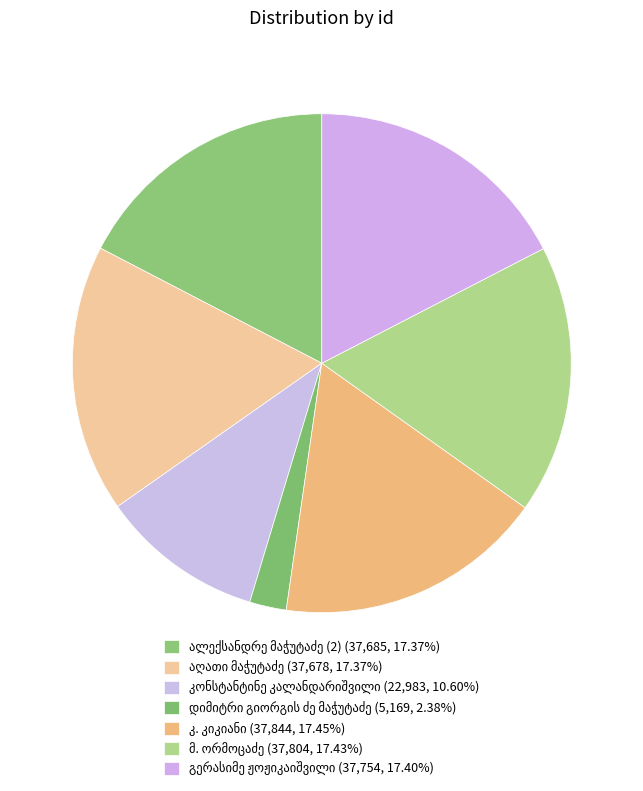

Is there a majority slice in this chart?

No